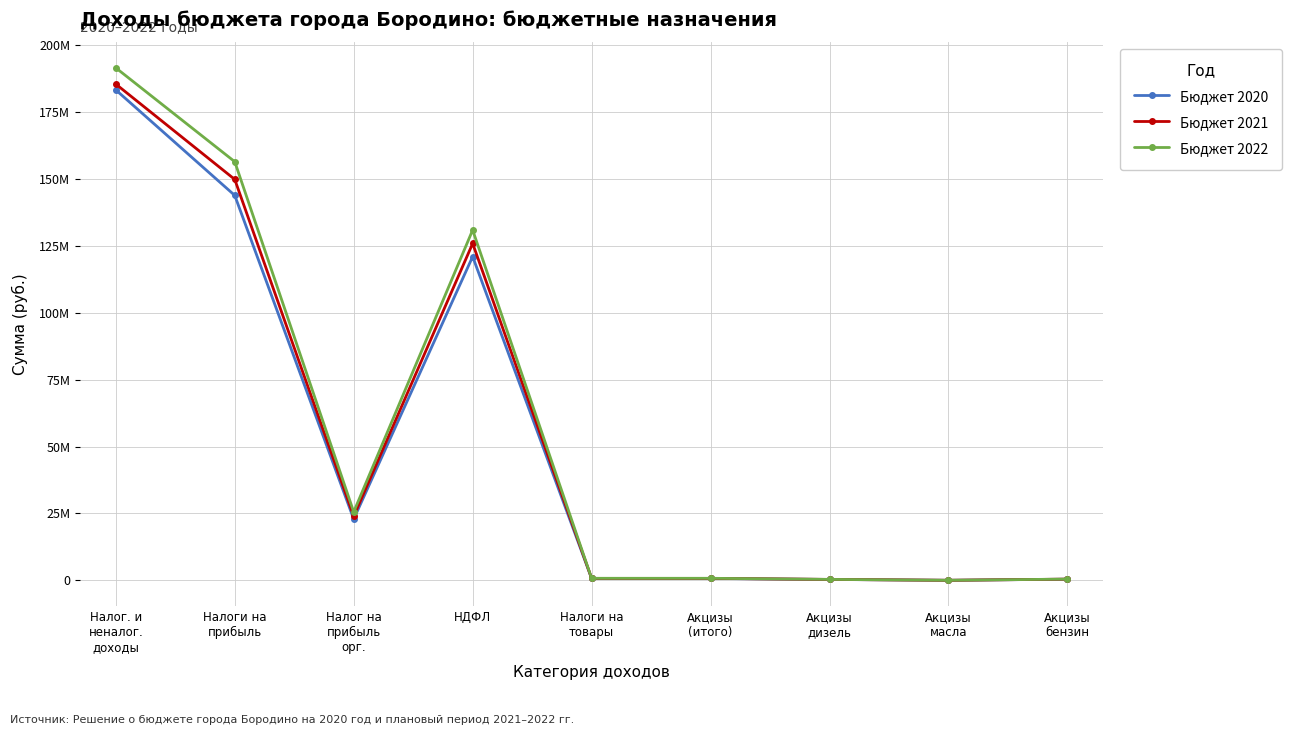

At which category is the sum across all series the highest?

Налог. и
неналог.
доходы